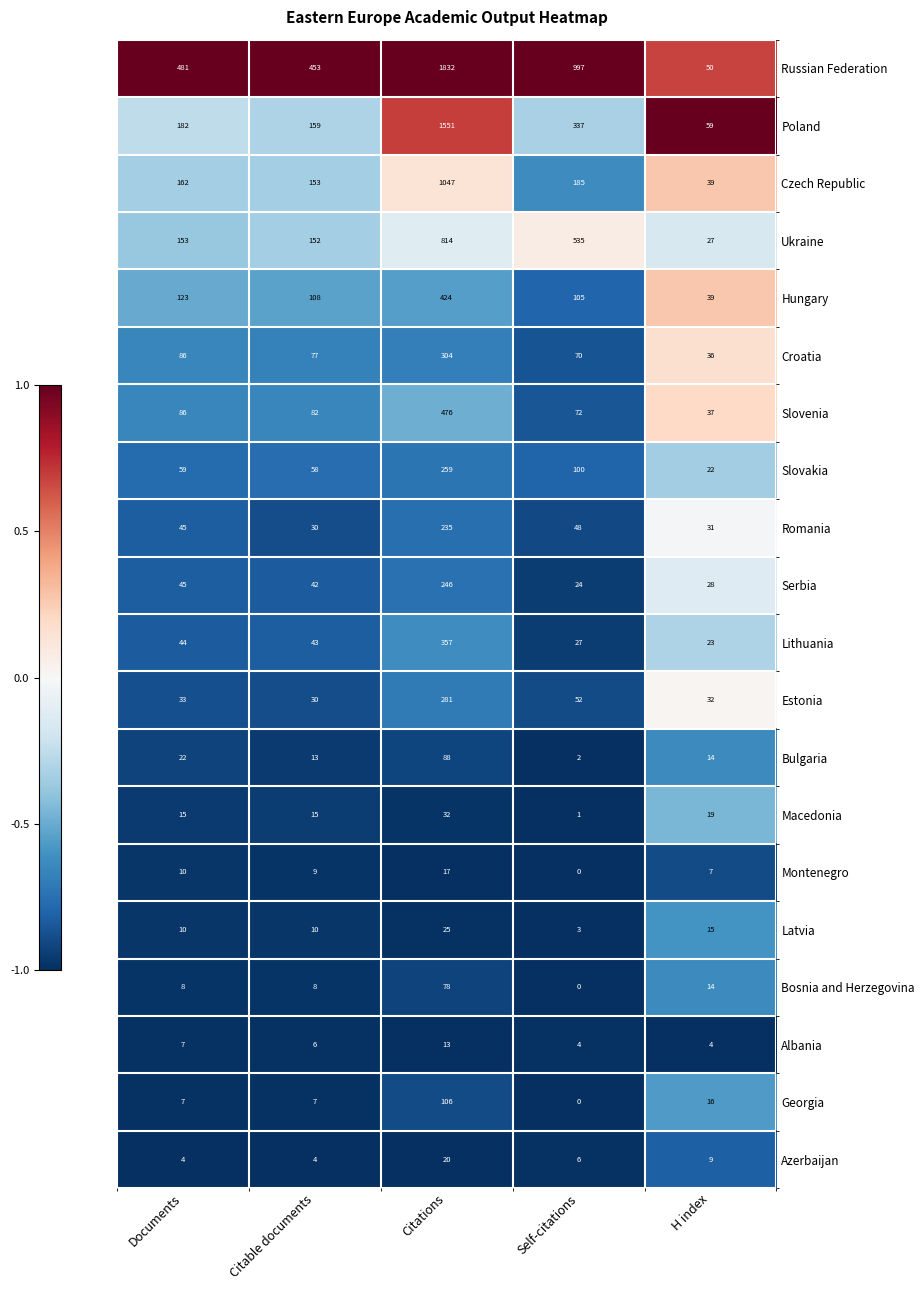

Which series has the widest spread of values?

Russian Federation